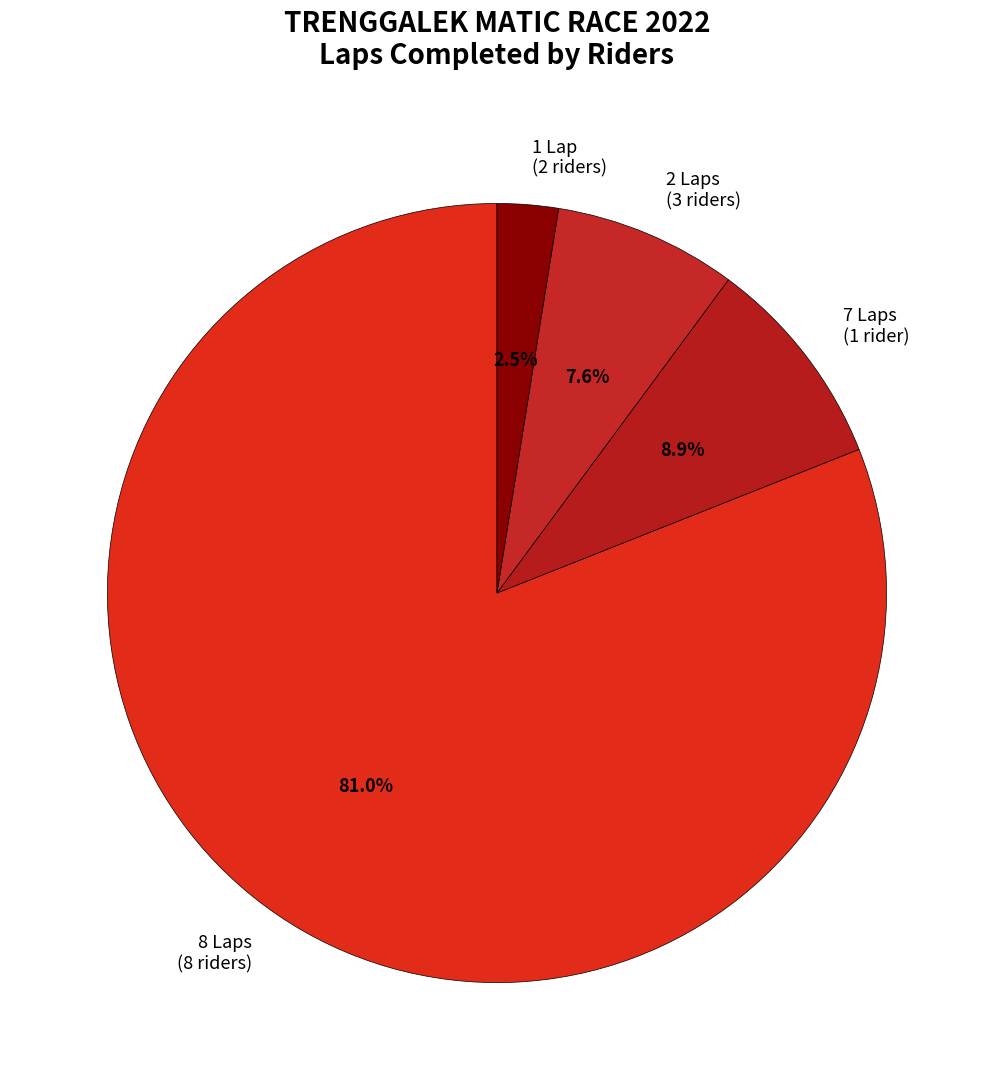

Rank the categories by value from highest to lowest.

8 Laps (8 riders), 7 Laps (1 rider), 2 Laps (3 riders), 1 Lap (2 riders)